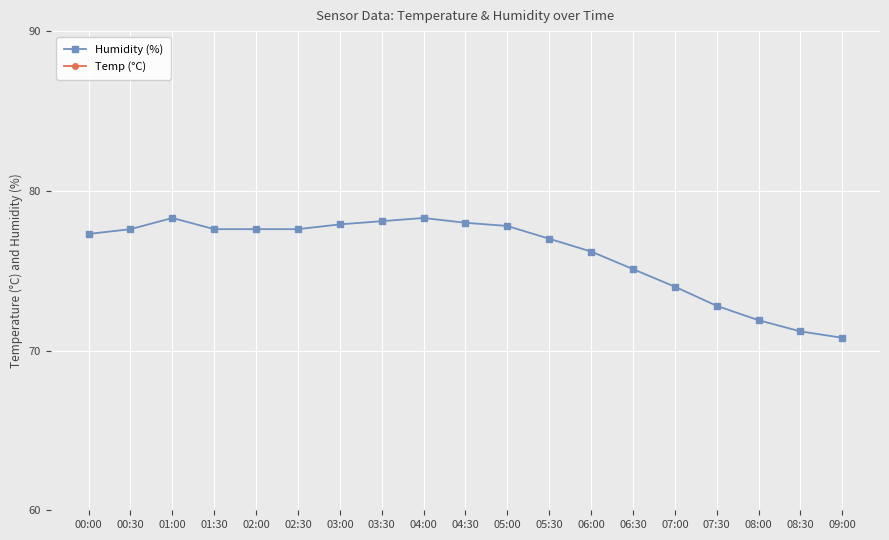

Read the Temp (°C) value at 07:30.

15.9